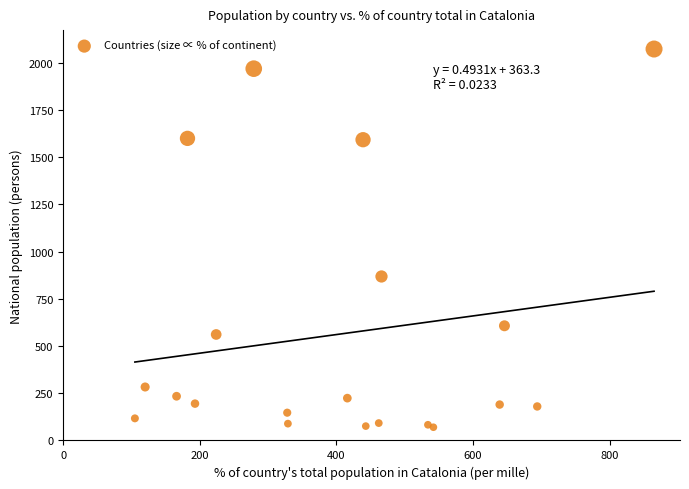

What Y value in the scatter plot is closest to 1071?

868